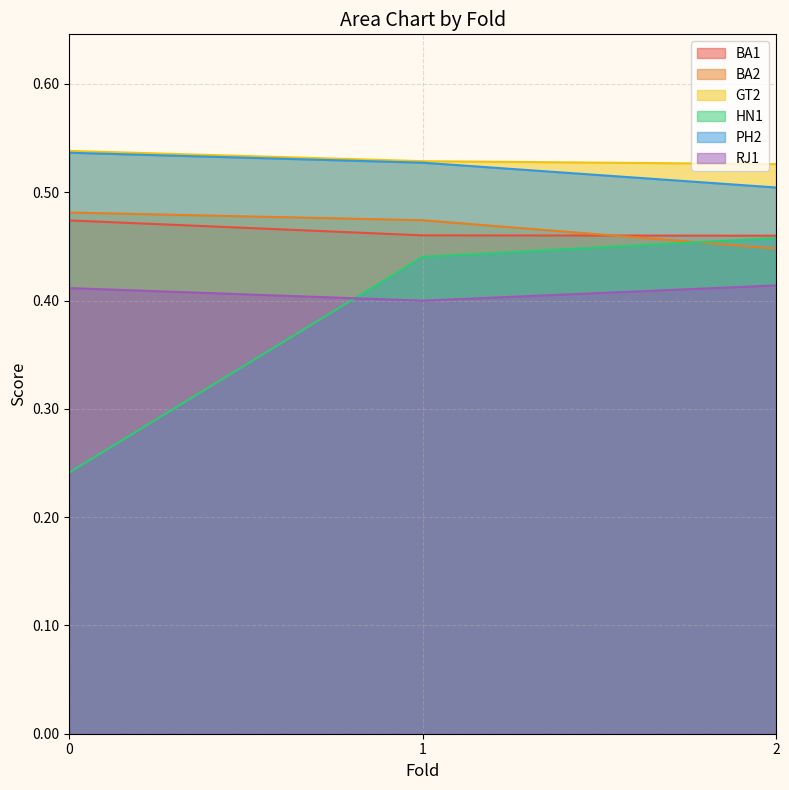

At which category is the sum across all series the highest?

1